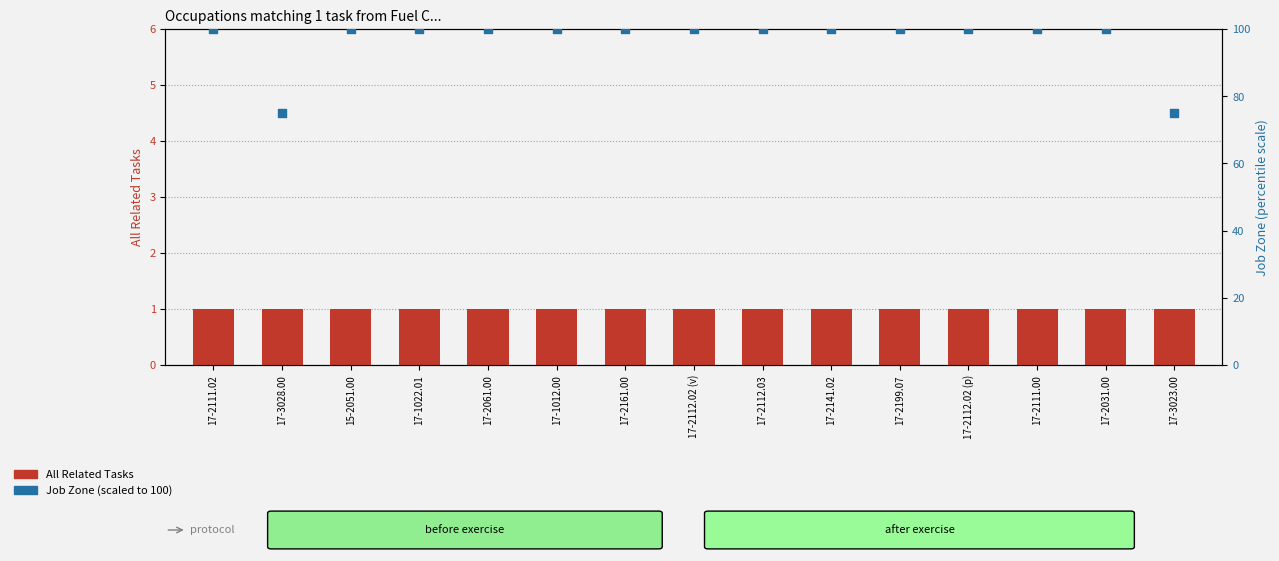

At how many categories does at least one series exceed 1?

15